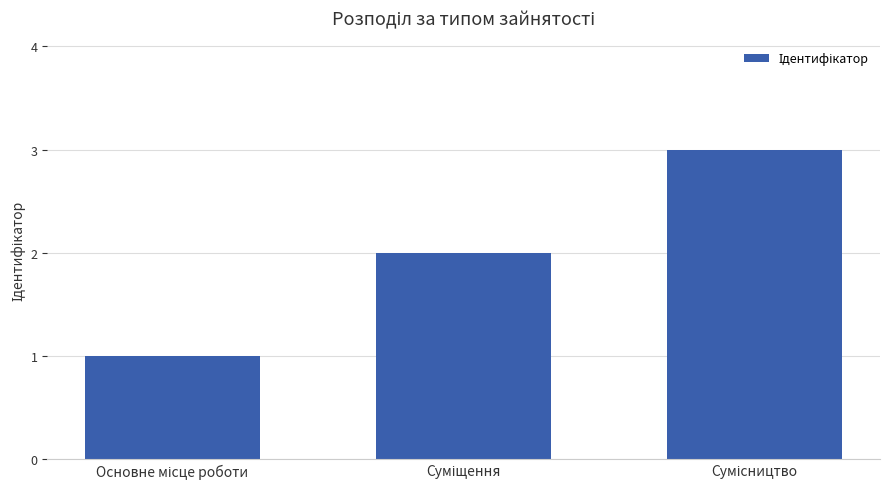

What is the greatest value displayed?

3